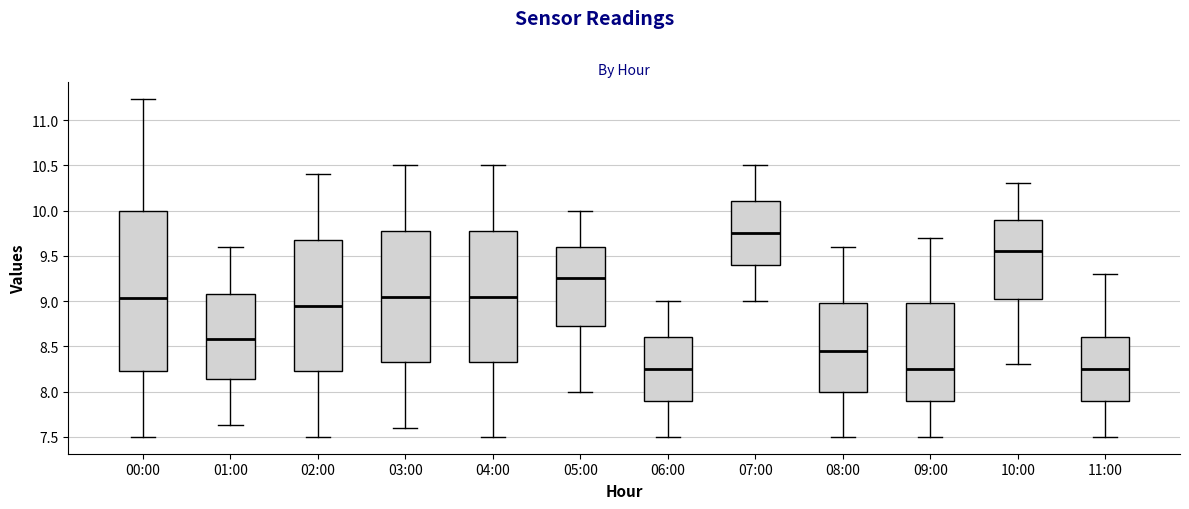

Where does the upper whisker of the box for 01:00 end on the y-axis? The values are not printed on the chart, so give them approximately, as read against the axis.

9.60